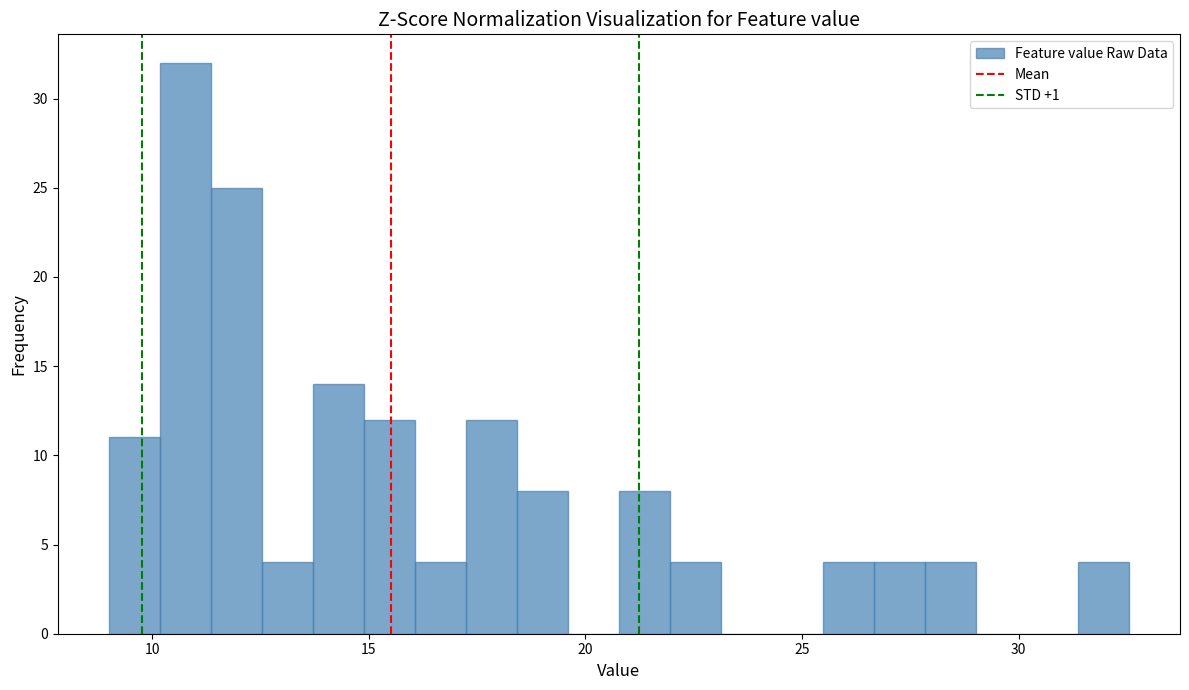

Around what value on the x-axis is the tallest bar? Give the approximate position of its centre, as read against the axis.

11.0